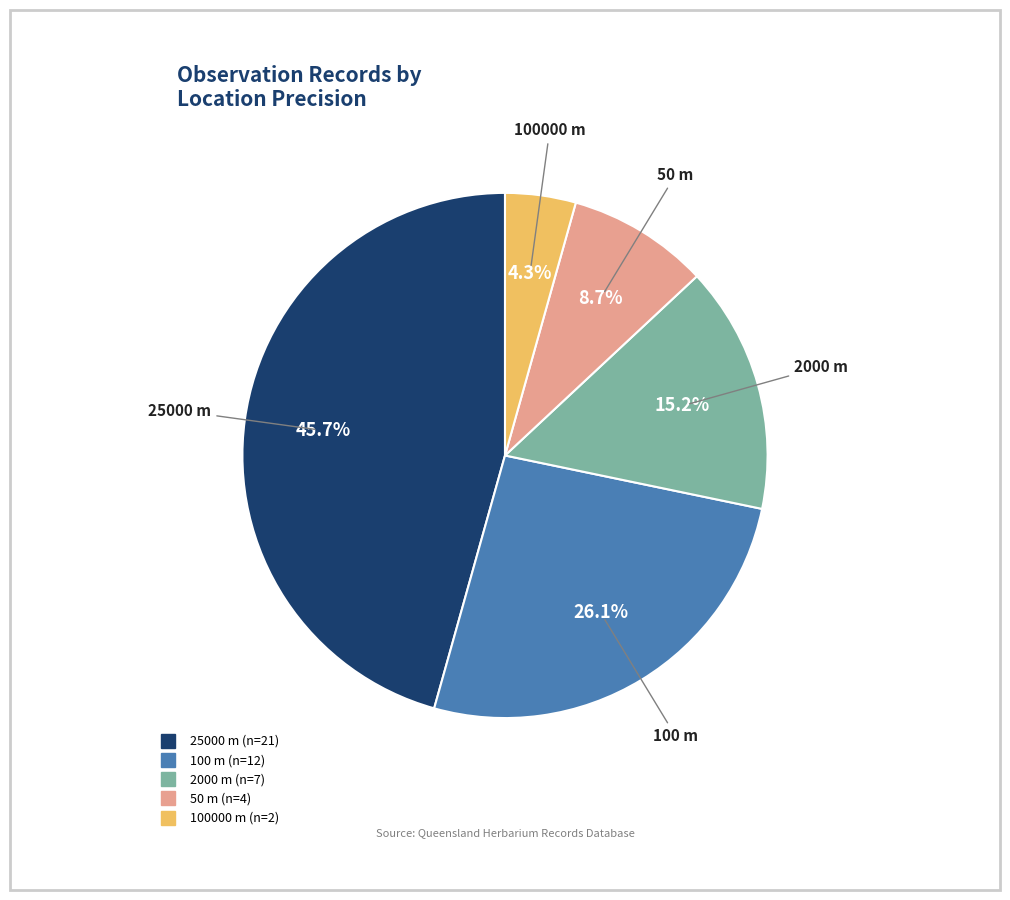

How many segments does this pie chart have?

5